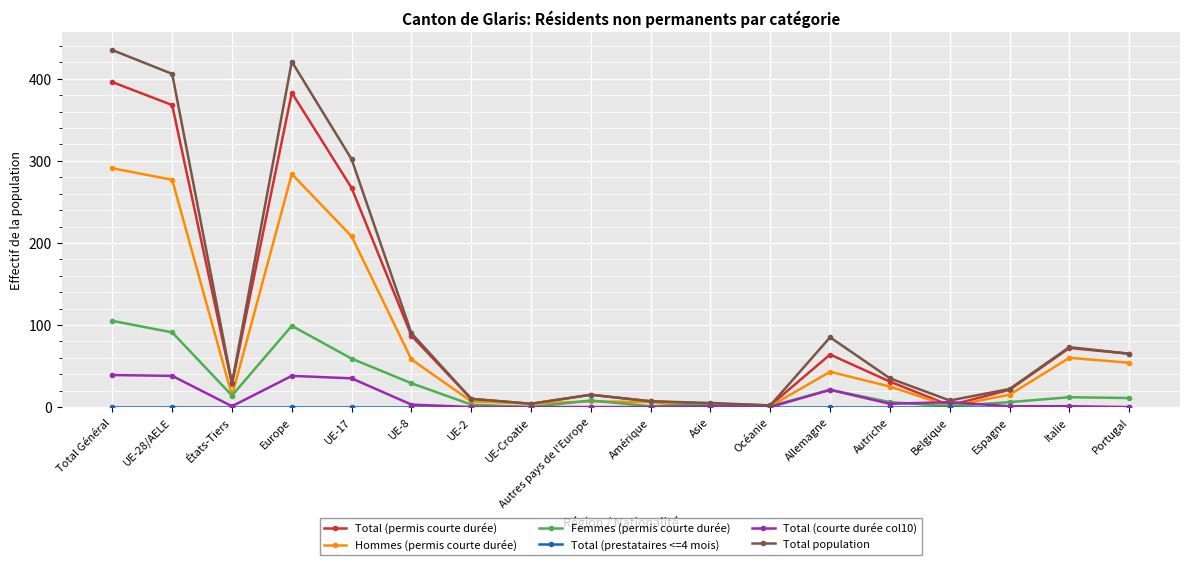

What is the difference between the maximum and second lowest values in the Femmes (permis courte durée) series?

104